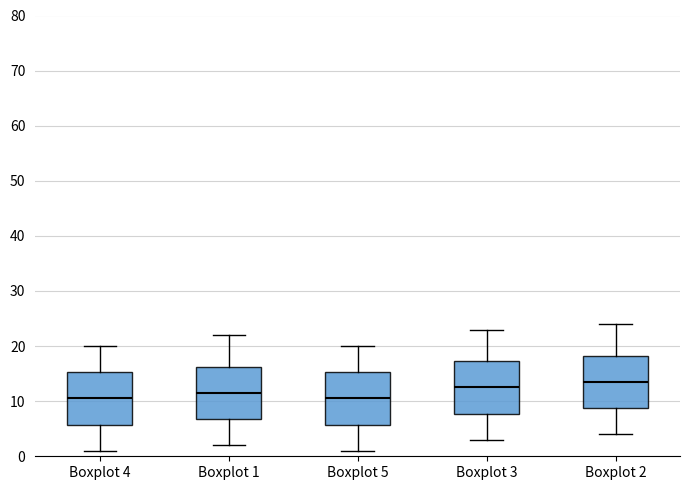

Where is the upper edge of the box for Boxplot 1 on the y-axis? The values are not printed on the chart, so give them approximately, as read against the axis.

16